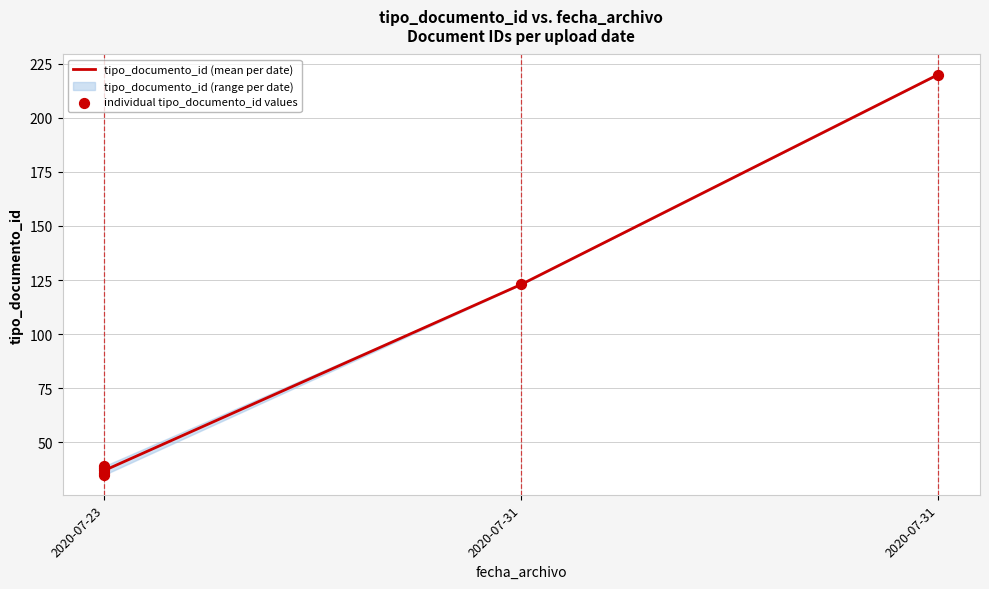

Approximately how many times larger is the value at 2020-07-23 16:52:06 compared to 2020-07-31 10:46:55?

0.2